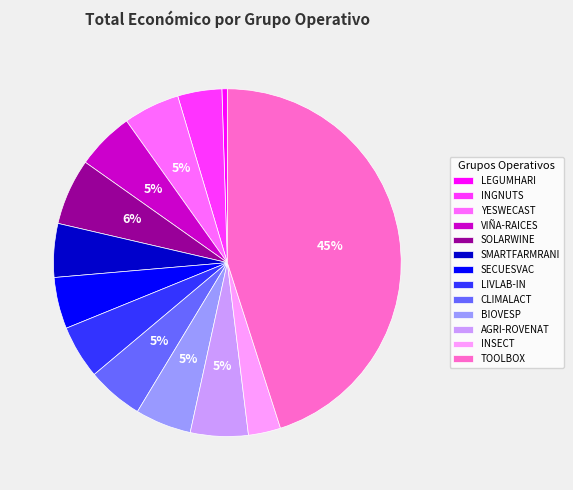

Approximately how many times larger is the value at INGNUTS compared to LIVLAB-IN?

0.8